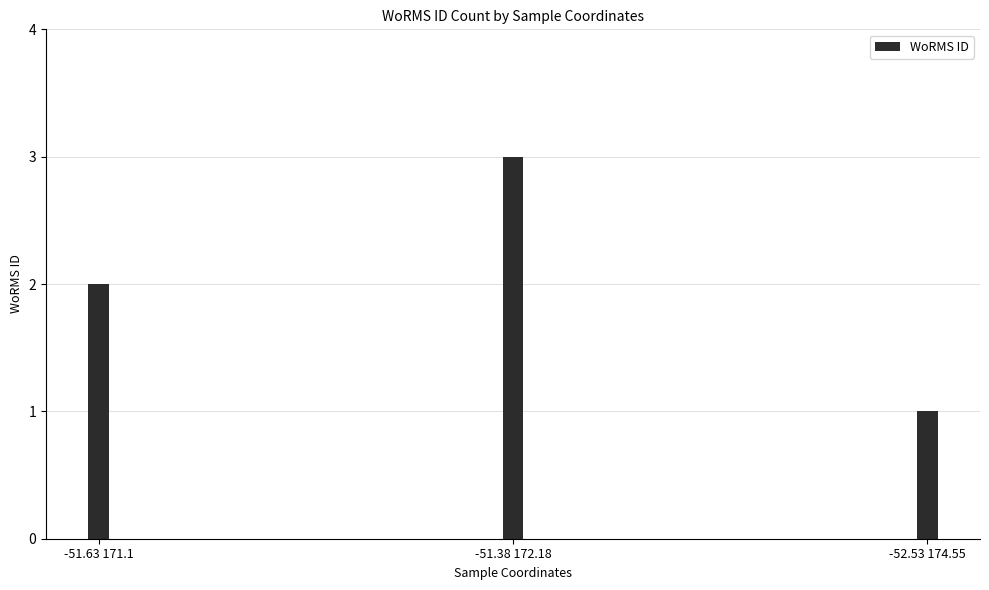

Which label corresponds to the smallest value in the chart?

-52.53 174.55